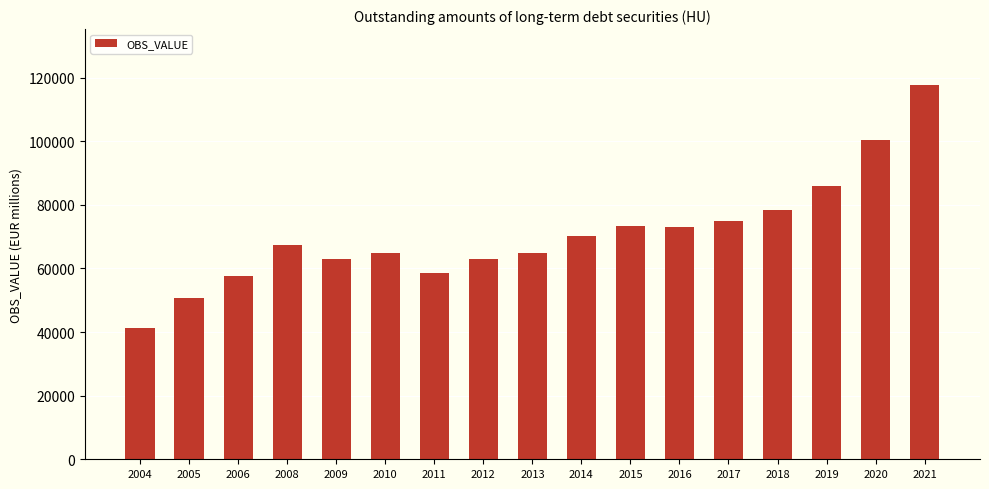

What is the value of the 17th bar from the left?

117625.7